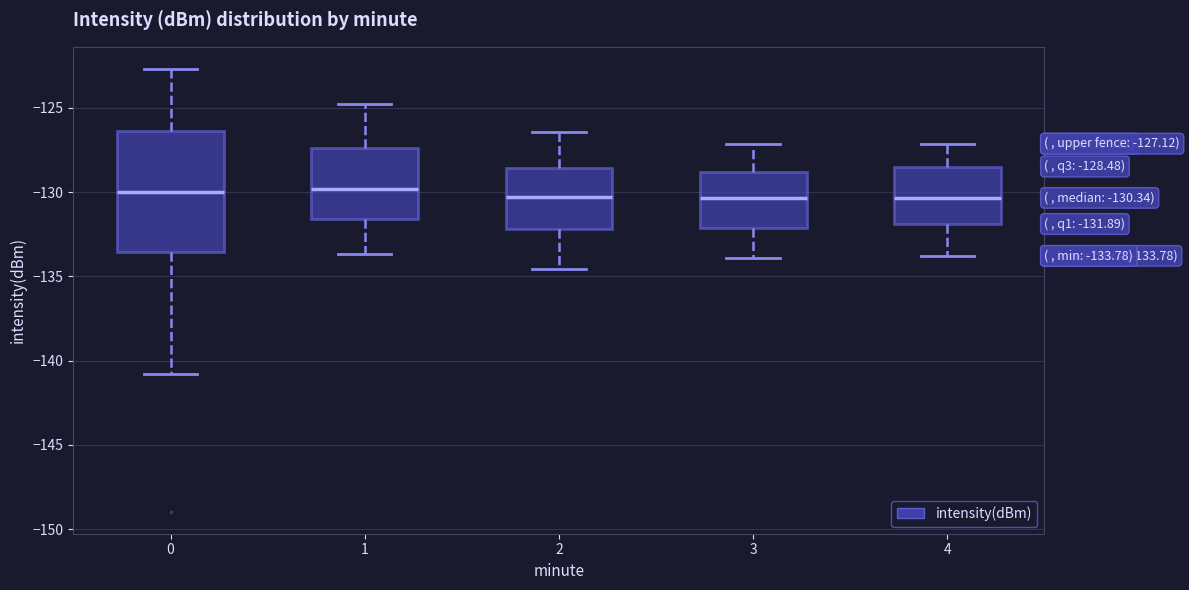

Comparing the boxes themselves (not the whiskers), which one is the tallest?

0